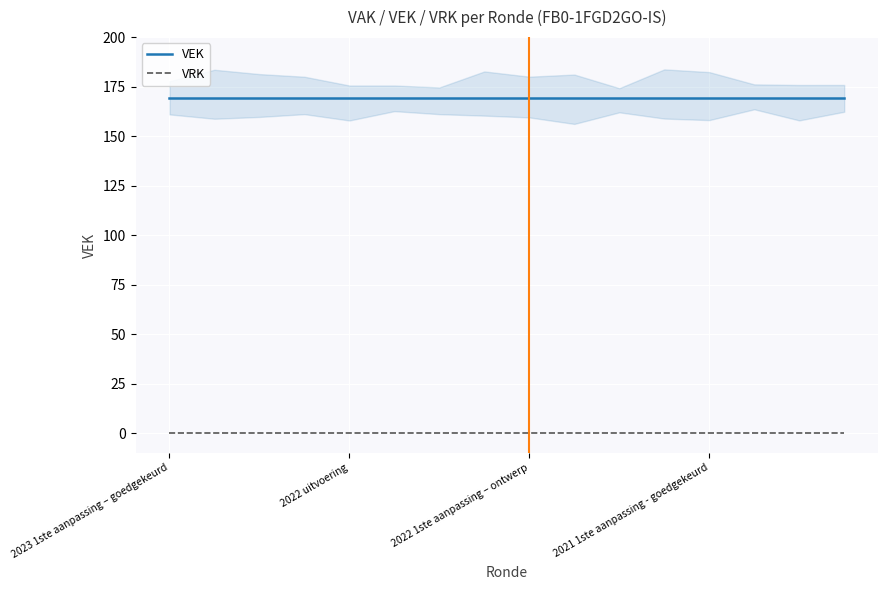

True or false: VEK and VRK cross at least once.

False